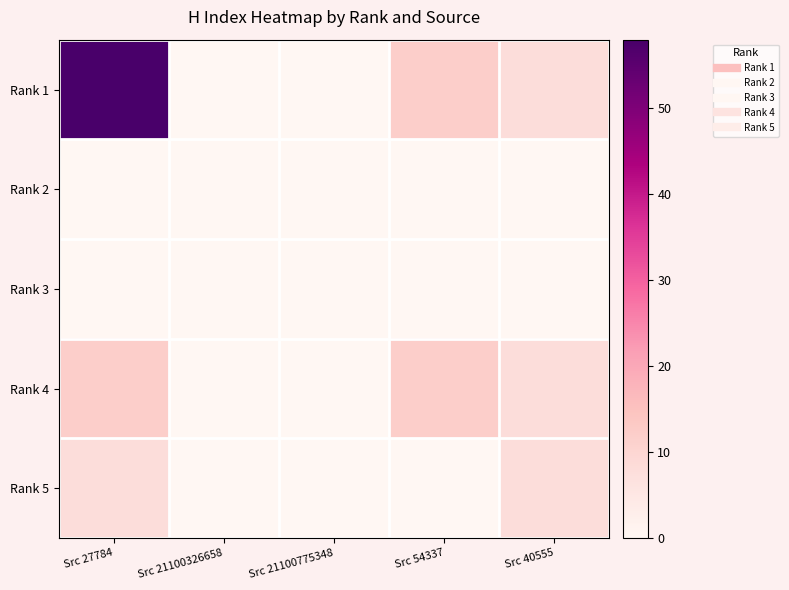

At which category is the sum across all series the highest?

Src 27784